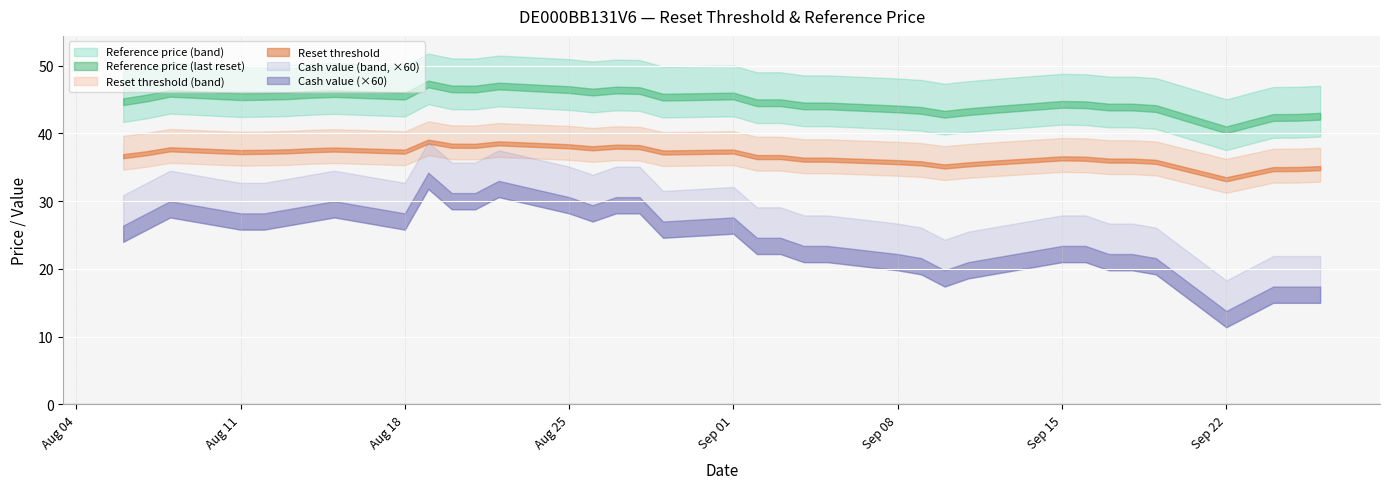

True or false: Reference price has a value of 45.8 at 2025-08-14.

True